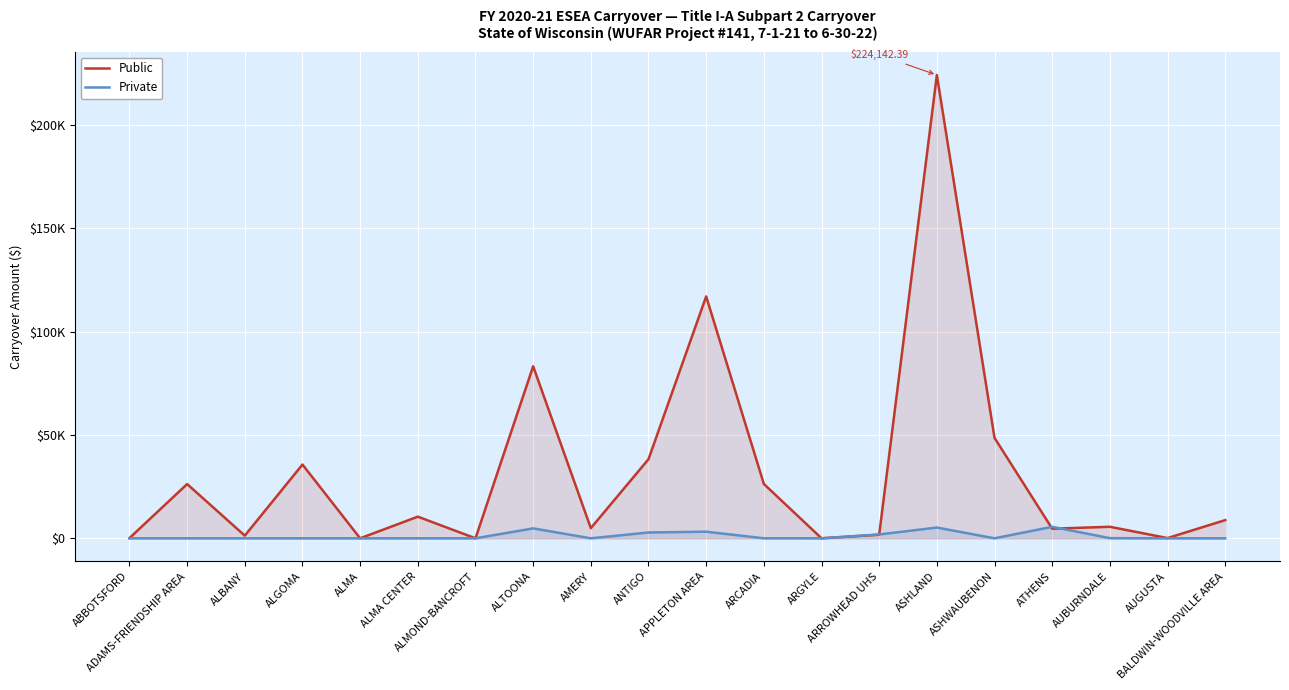

Read the Private value at ATHENS.

5550.7